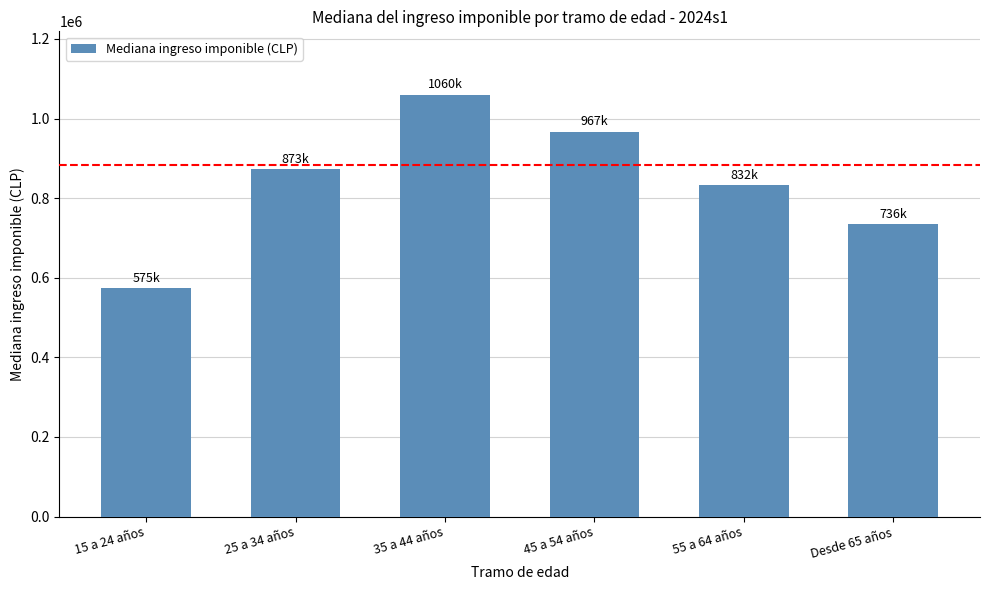

What is the ratio of the value at 35 a 44 años to the value at 55 a 64 años?

1.3